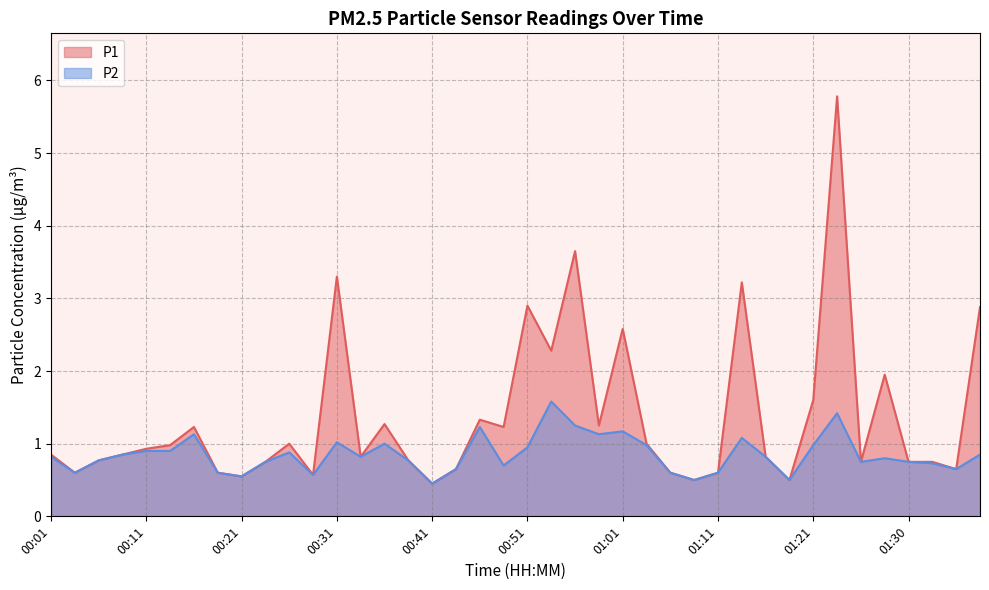

The value of P2 at 01:06 is 0.6. True or false?

True